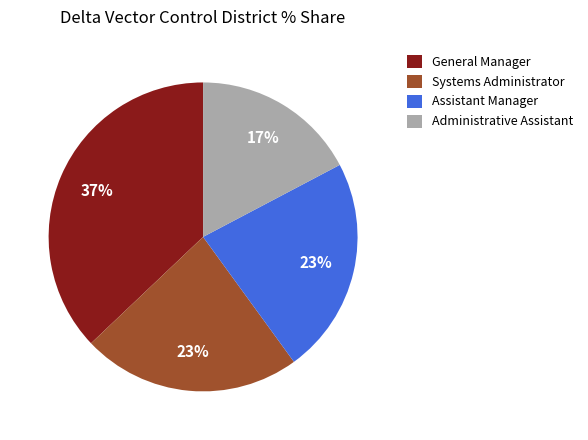

Count the number of slices in the pie.

4